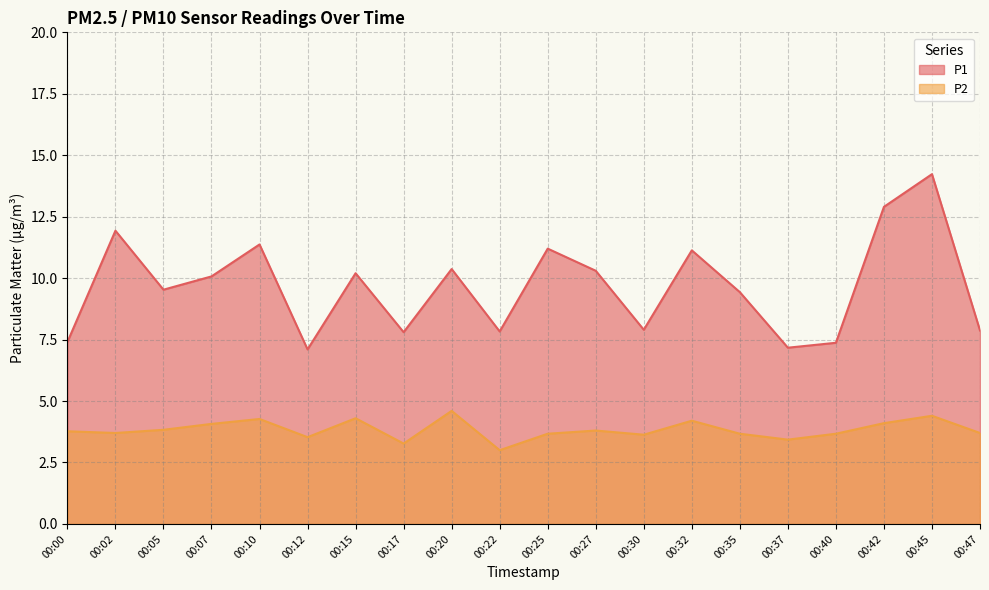

Which category has the lowest value across all series?

00:22